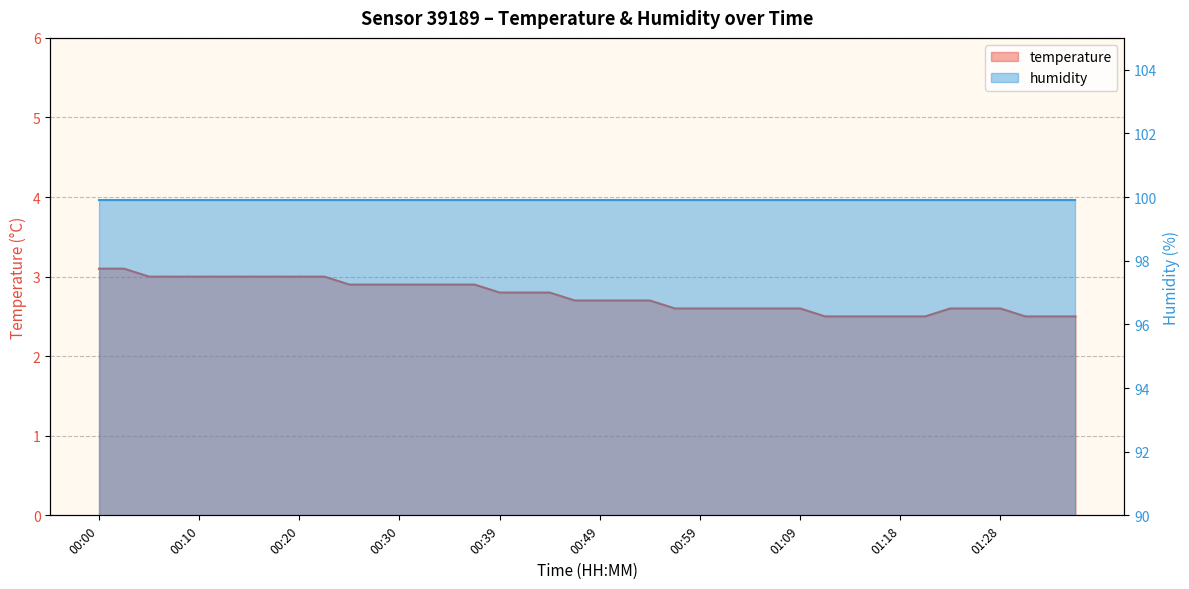

Reading right to left, list all the values displayed in this chart.

2.5	2.5	2.5	2.6	2.6	2.6	2.5	2.5	2.5	2.5	2.5	2.6	2.6	2.6	2.6	2.6	2.6	2.7	2.7	2.7	2.7	2.8	2.8	2.8	2.9	2.9	2.9	2.9	2.9	2.9	3.0	3.0	3.0	3.0	3.0	3.0	3.0	3.0	3.1	3.1